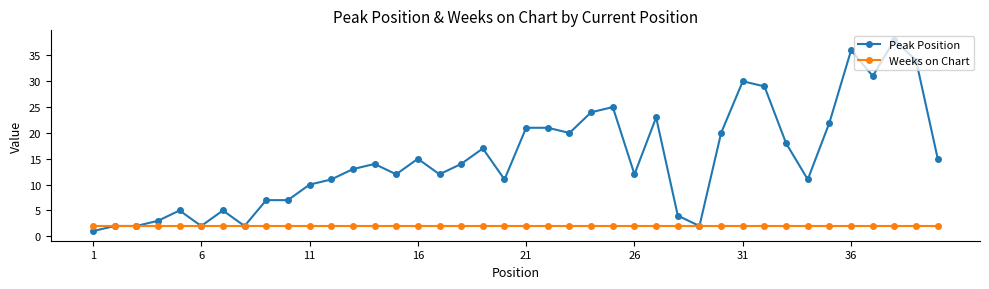

Which series has the largest total across all categories?

Peak Position